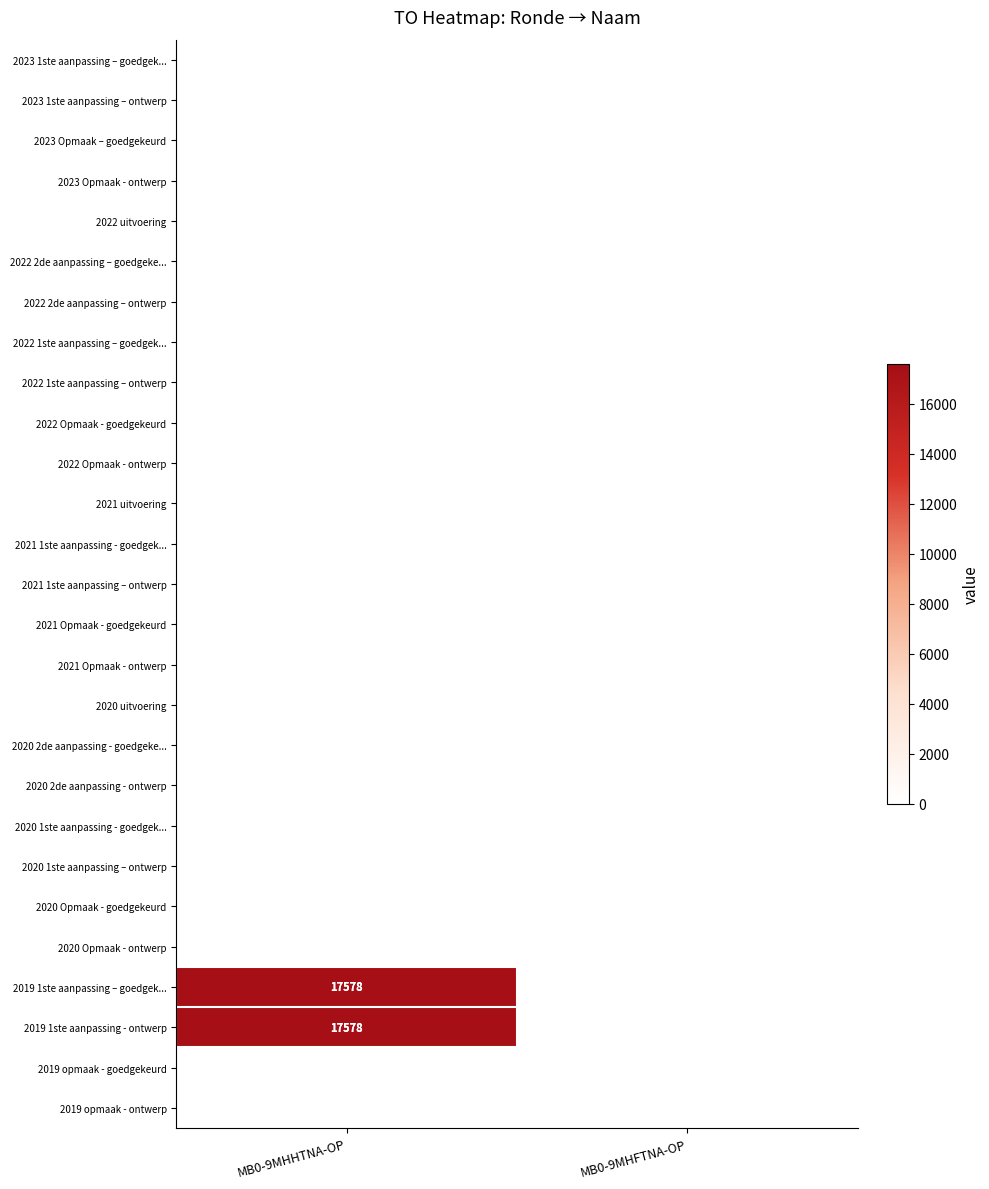

Rank the series by their maximum value, from highest to lowest.

2019 1ste aanpassing – goedgek..., 2019 1ste aanpassing - ontwerp, 2023 1ste aanpassing – goedgek..., 2023 1ste aanpassing – ontwerp, 2023 Opmaak – goedgekeurd, 2023 Opmaak - ontwerp, 2022 uitvoering, 2022 2de aanpassing – goedgeke..., 2022 2de aanpassing – ontwerp, 2022 1ste aanpassing – goedgek..., 2022 1ste aanpassing – ontwerp, 2022 Opmaak - goedgekeurd, 2022 Opmaak - ontwerp, 2021 uitvoering, 2021 1ste aanpassing - goedgek..., 2021 1ste aanpassing – ontwerp, 2021 Opmaak - goedgekeurd, 2021 Opmaak - ontwerp, 2020 uitvoering, 2020 2de aanpassing - goedgeke..., 2020 2de aanpassing - ontwerp, 2020 1ste aanpassing - goedgek..., 2020 1ste aanpassing – ontwerp, 2020 Opmaak - goedgekeurd, 2020 Opmaak - ontwerp, 2019 opmaak - goedgekeurd, 2019 opmaak - ontwerp